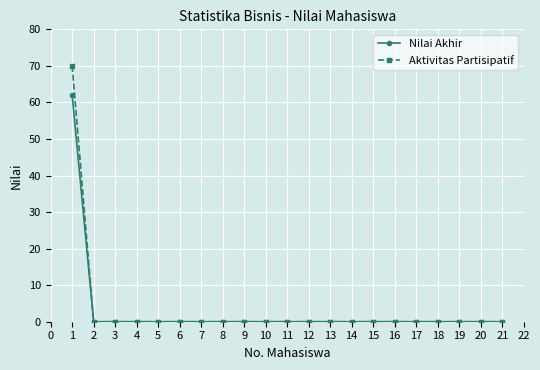

Rank the series by their maximum value, from lowest to highest.

Nilai Akhir, Aktivitas Partisipatif